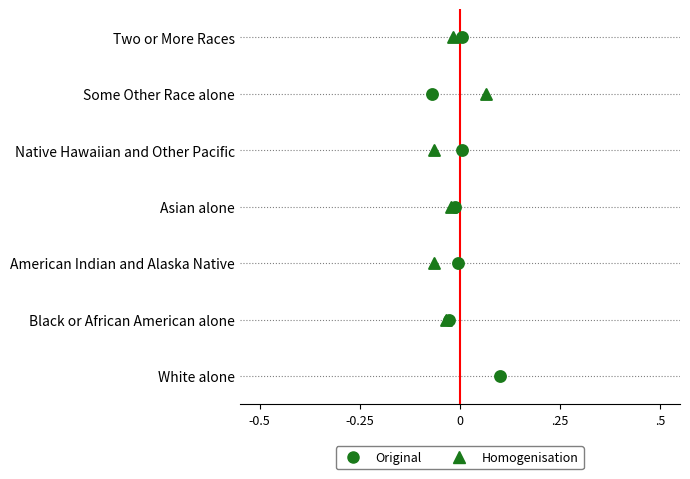

What are all the series names shown in the legend?

Original, Homogenisation